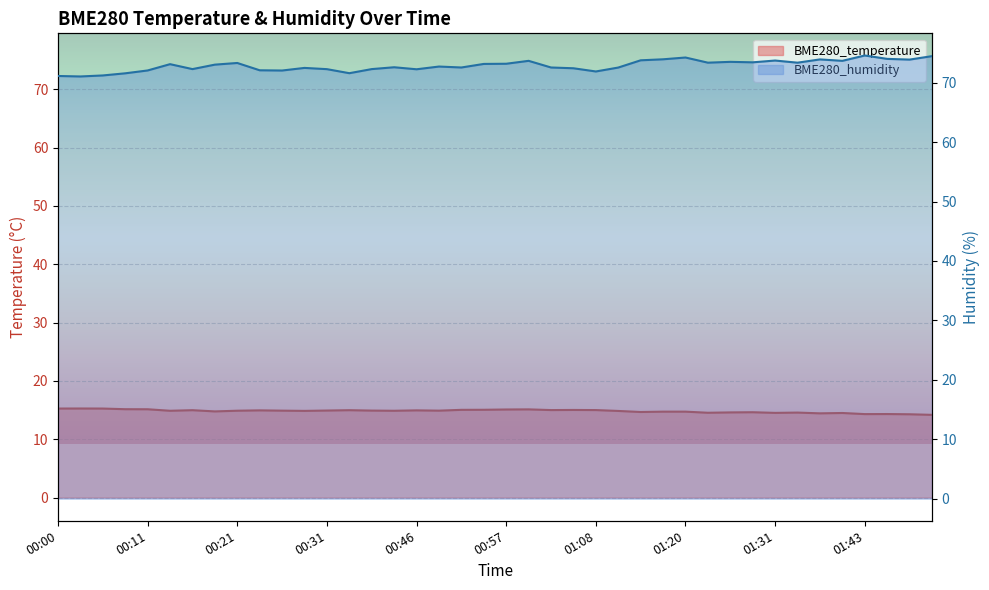

What is the difference between the maximum and minimum values in the BME280_humidity series?

3.5